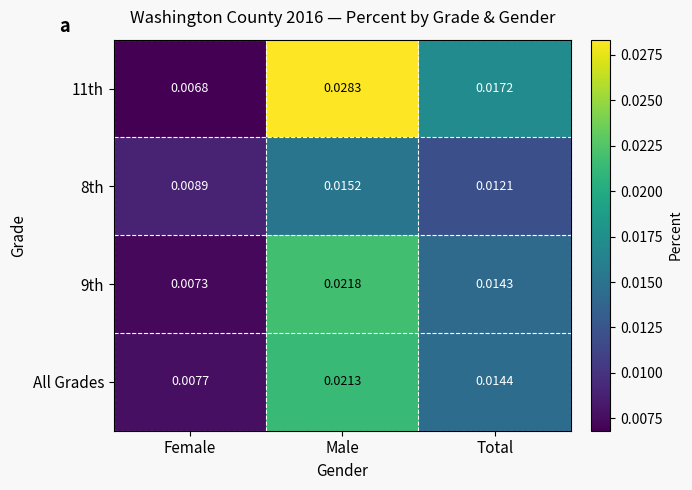

List the labels in order of 9th value, largest first.

Male, Total, Female